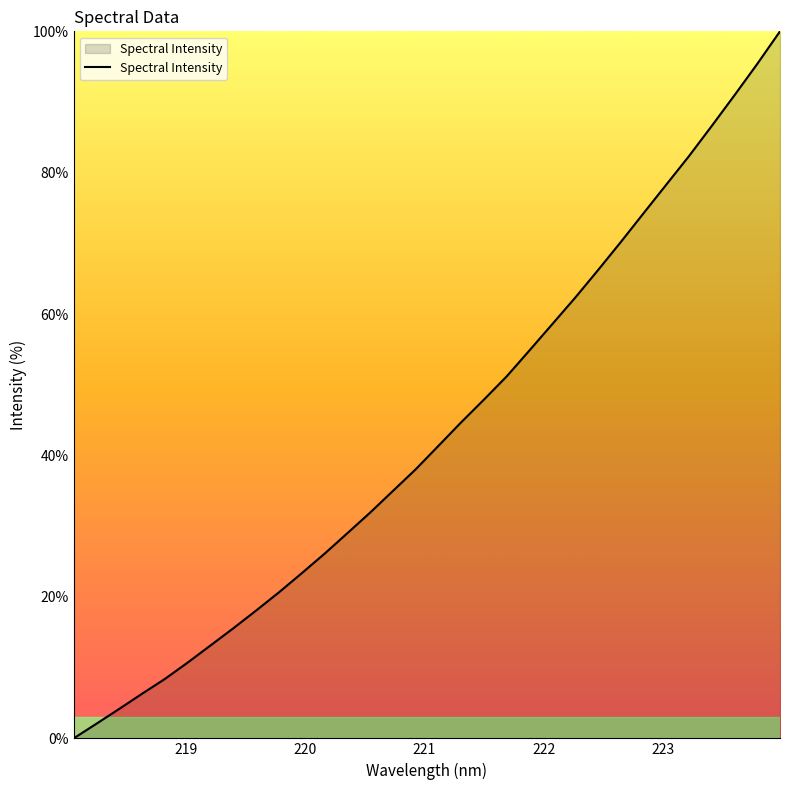

What is the greatest value displayed?

100.0